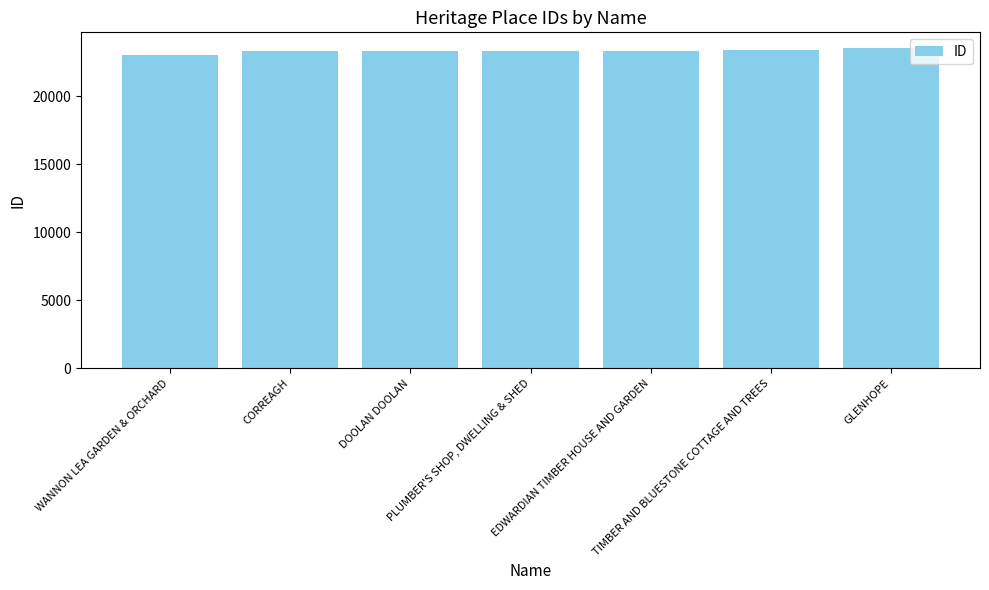

What is the value of the 1st bar from the left?

23055